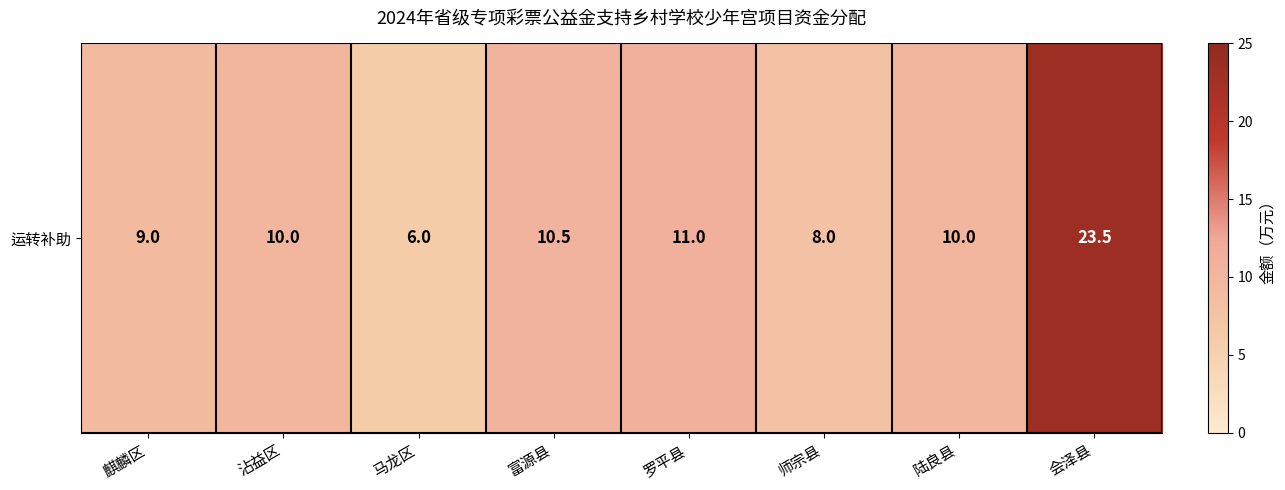

What is the change in value from 马龙区 to 会泽县?

+17.5